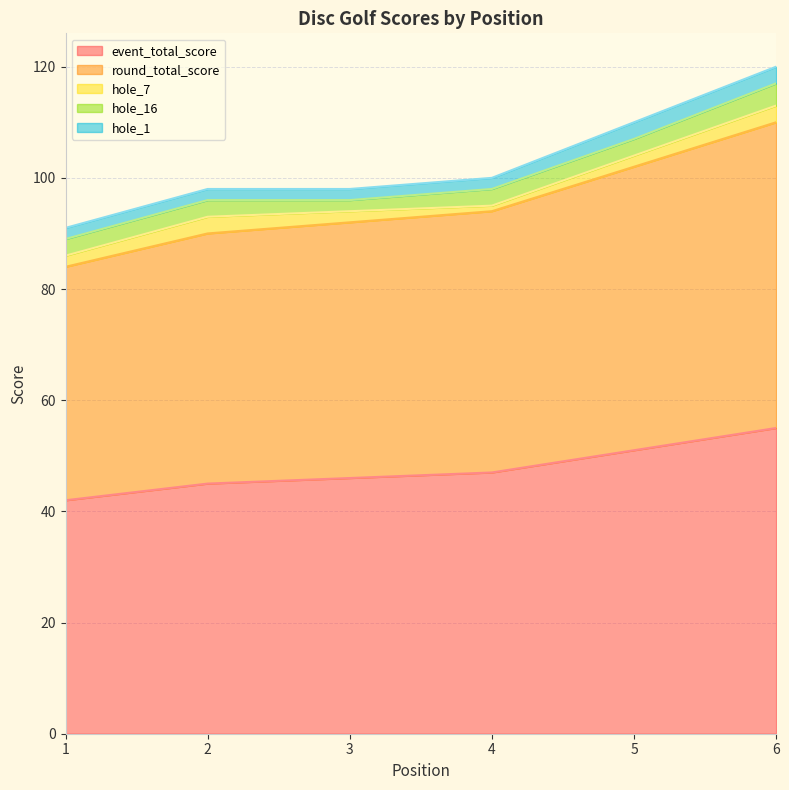

At which label is hole_1 closest to 2?

1